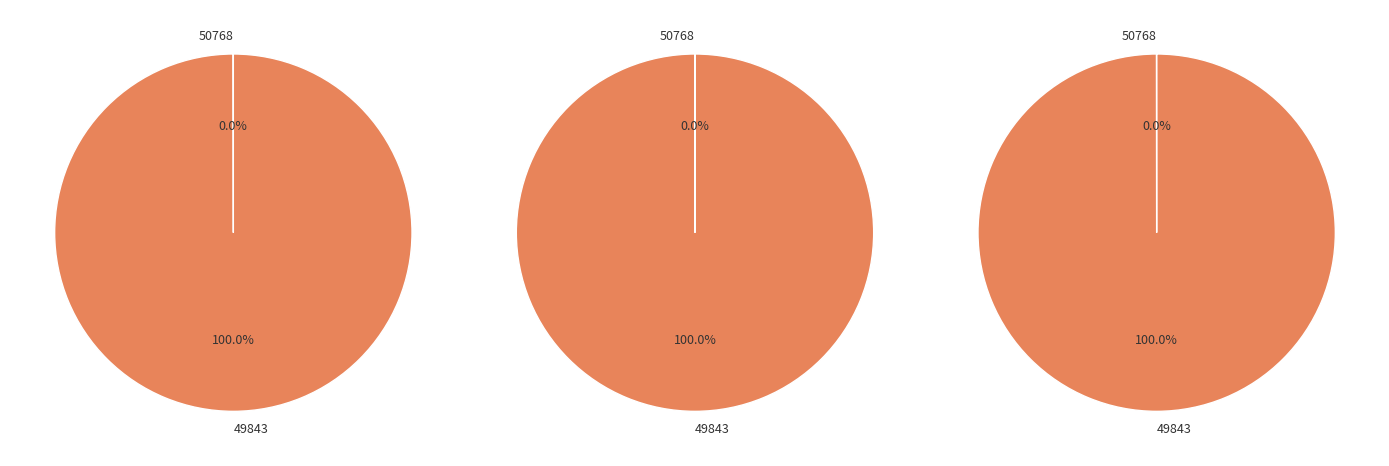

Which slice represents more than half of the pie?

49843